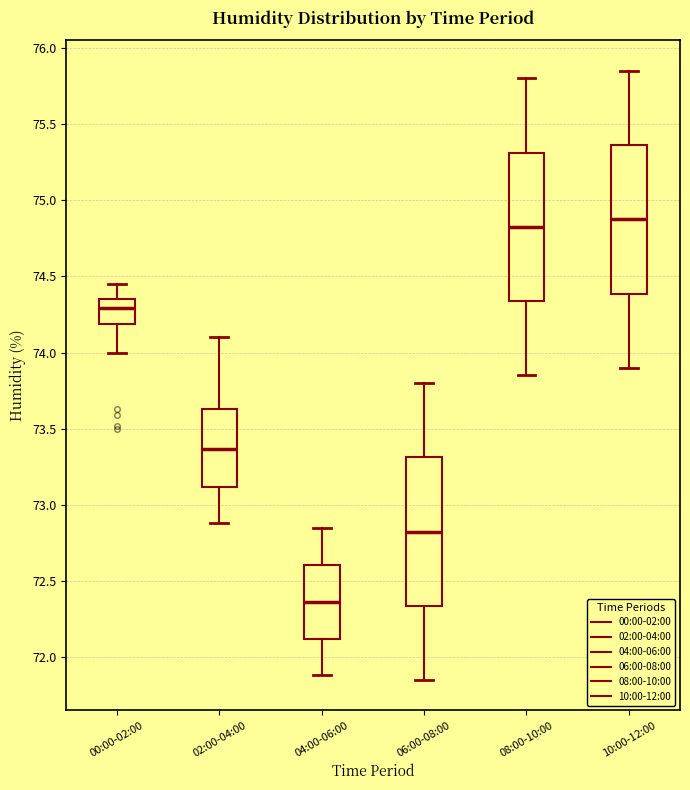

Reading left to right, read every box against the y-axis: the position of its median line, the range the box covers, and the ends of its whiskers. The values are not printed on the chart, so give them approximately, as read against the axis.

00:00-02:00: median 74.30, box 74.20 to 74.35, whiskers 74.00 to 74.45
02:00-04:00: median 73.35, box 73.10 to 73.65, whiskers 72.90 to 74.10
04:00-06:00: median 72.35, box 72.10 to 72.60, whiskers 71.90 to 72.85
06:00-08:00: median 72.85, box 72.35 to 73.30, whiskers 71.85 to 73.80
08:00-10:00: median 74.85, box 74.35 to 75.30, whiskers 73.85 to 75.80
10:00-12:00: median 74.90, box 74.40 to 75.35, whiskers 73.90 to 75.85